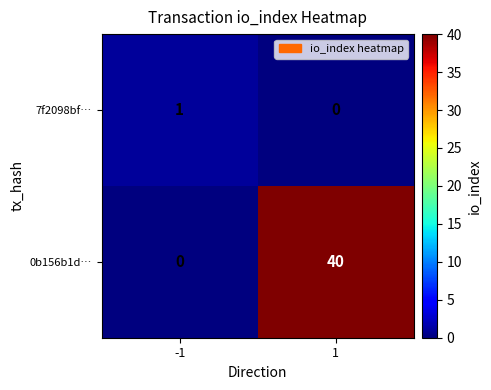

At -1, list the series in order from largest to smallest.

7f2098bf…, 0b156b1d…